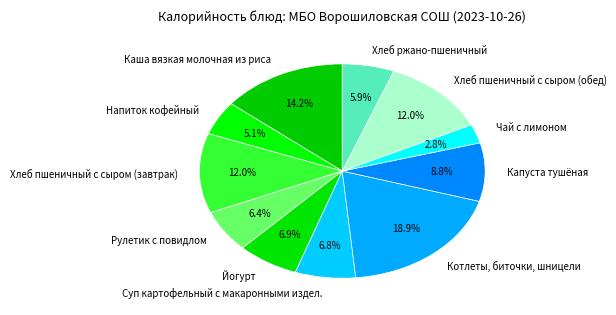

Do Рулетик с повидлом and Хлеб пшеничный с сыром (завтрак) together represent more than half of the pie?

No